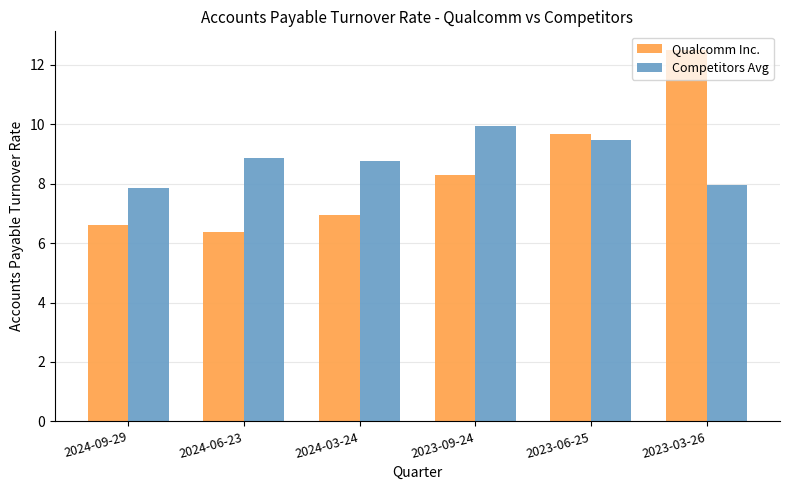

Which series has the largest range (max minus min)?

Qualcomm Inc.